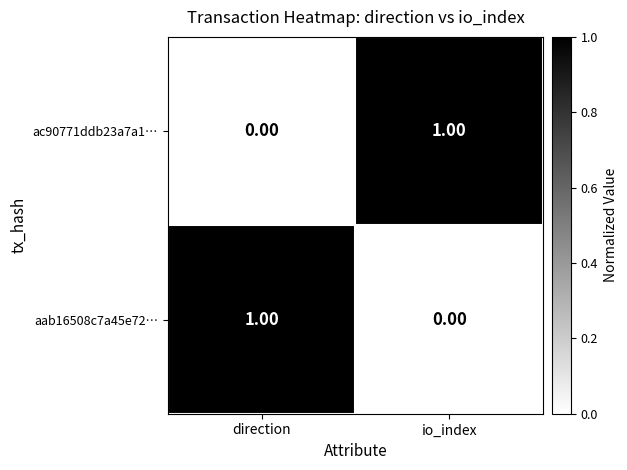

At which label does ac90771ddb23a7a1… reach its peak?

io_index